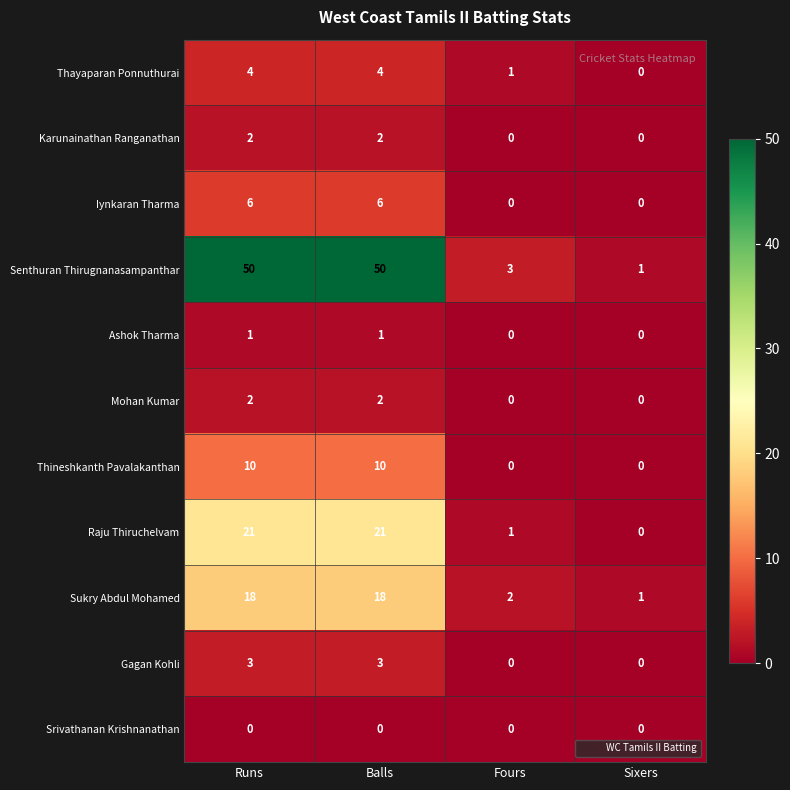

At which label does Sukry Abdul Mohamed reach its minimum?

Sixers